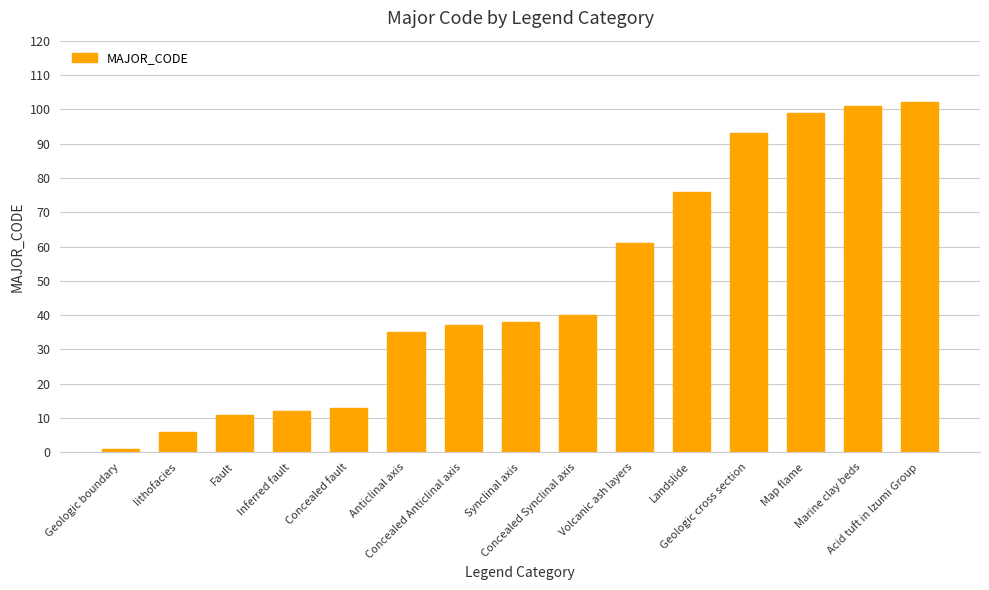

Is it true that the value at Concealed Synclinal axis is 40?

True